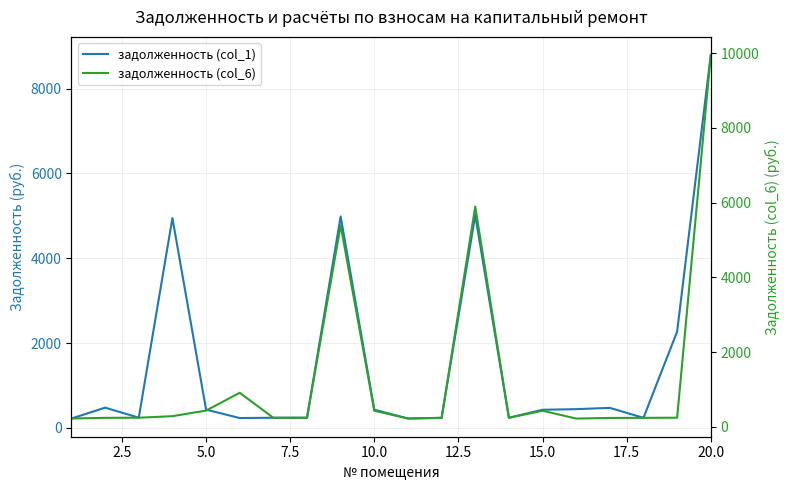

Reading right to left, list all the values displayed in this chart.

задолженность (col_1): 8791.2	2272.0	239.4	473.8	443.9	429.2	241.5	5015.4	238.7	222.9	430.6	4986.9	241.5	240.8	233.9	433.3	4948.7	242.9	479.3	222.2
задолженность (col_6): 9947.8	242.9	239.4	236.7	220.8	429.2	241.5	5892.5	238.7	222.9	430.6	5390.8	241.5	240.8	909.9	433.3	284.6	242.9	239.5	222.2